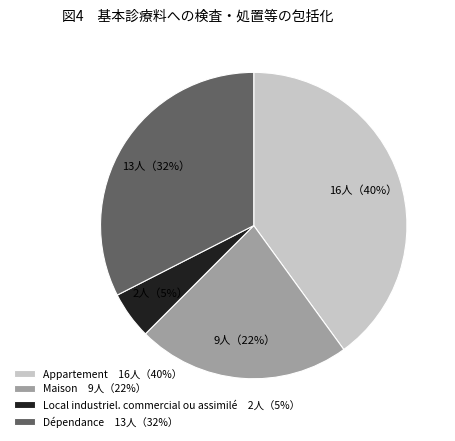

Which slice is the largest?

Appartement 16人（40%）